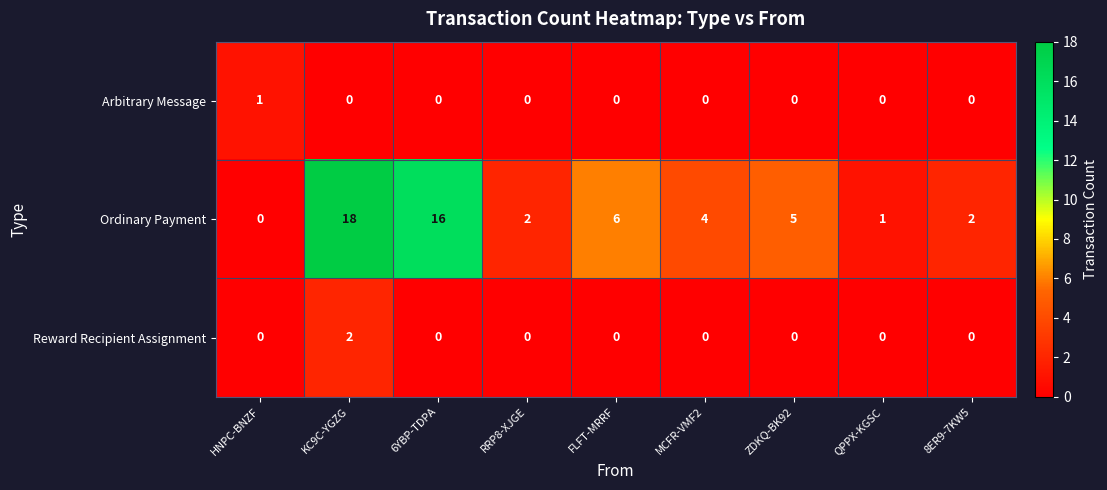

Between KC9C-YGZG and ZDKQ-BK92, which series saw the biggest shift?

Ordinary Payment